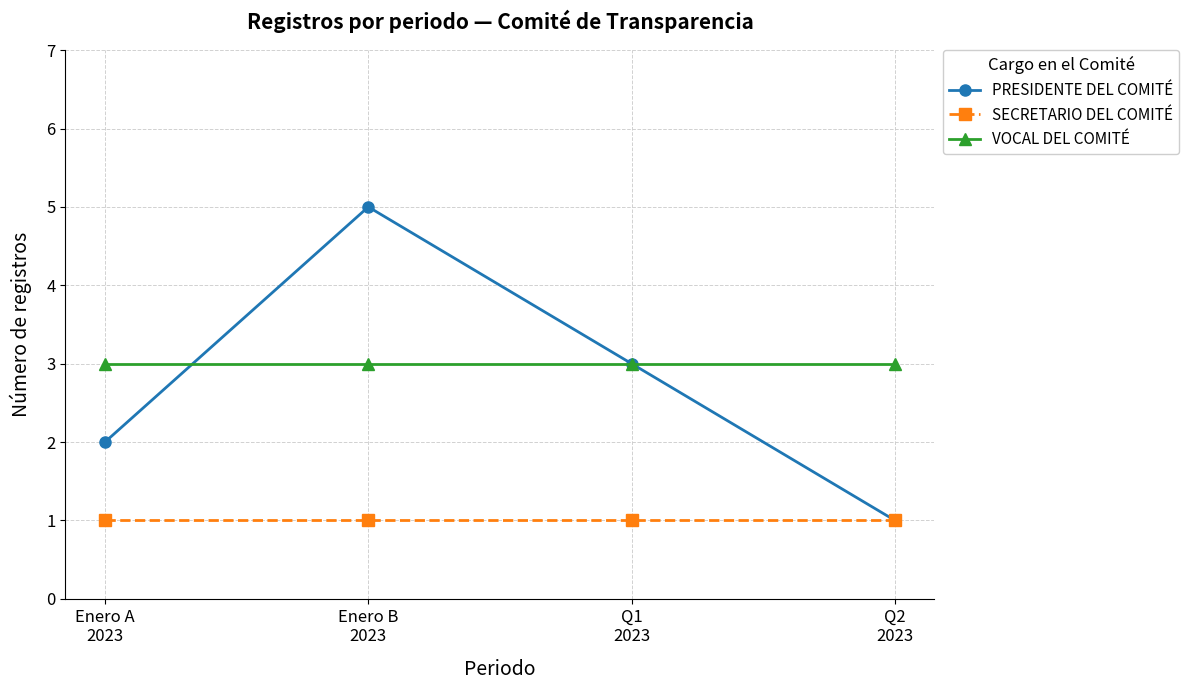

Count the PRESIDENTE DEL COMITÉ values in the range 2 to 5.

3